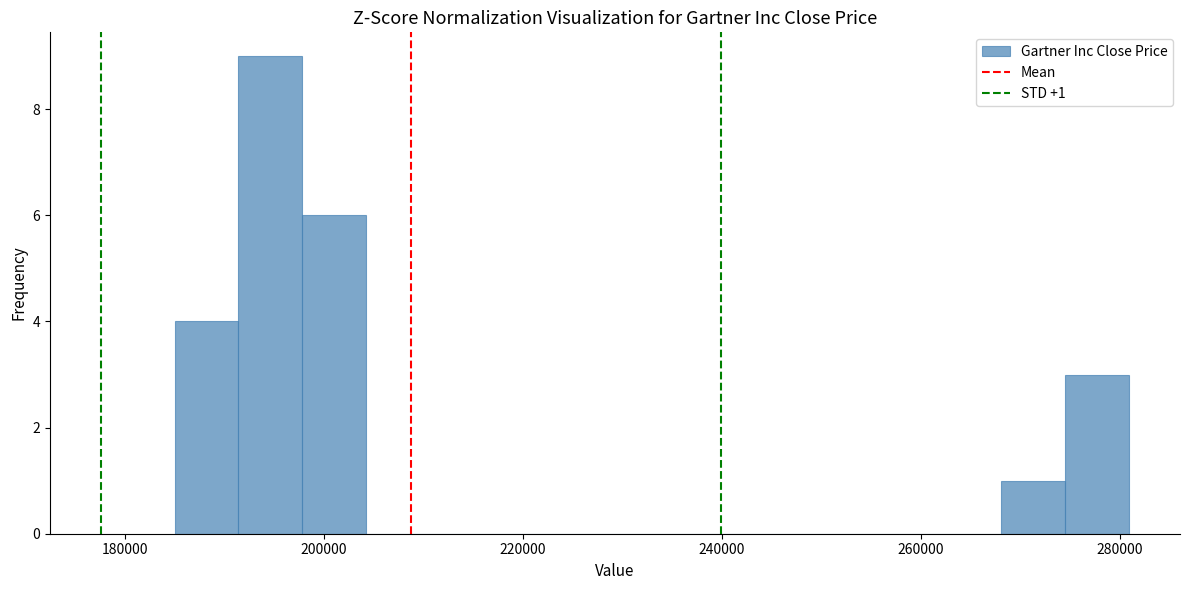

Read against the x-axis, roughly where is the centre of the tallest bar?

194000